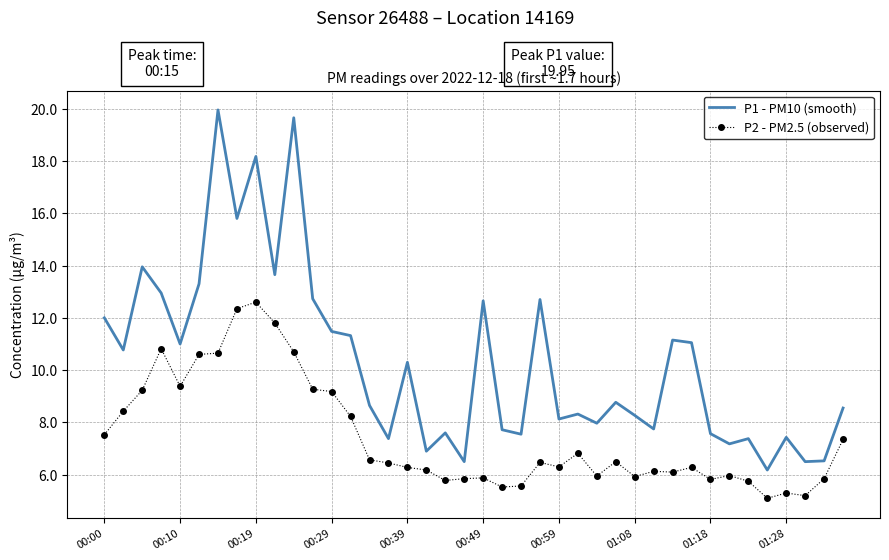

What is the lowest value of the P2 - PM2.5 (observed) series?

5.1